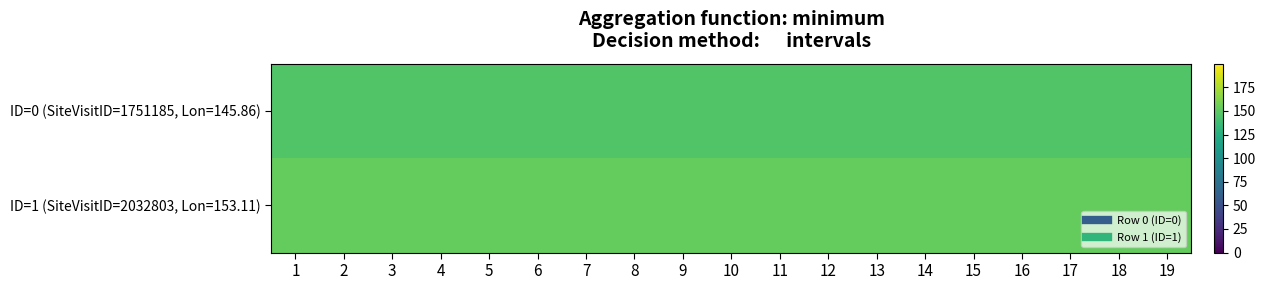

Reading left to right, extract all data points from this chart.

ID=0 (SiteVisitID=1751185, Lon=145.86): 1=145.9	2=145.9	3=145.9	4=145.9	5=145.9	6=145.9	7=145.9	8=145.9	9=145.9	10=145.9	11=145.9	12=145.9	13=145.9	14=145.9	15=145.9	16=145.9	17=145.9	18=145.9	19=145.9
ID=1 (SiteVisitID=2032803, Lon=153.11): 1=153.1	2=153.1	3=153.1	4=153.1	5=153.1	6=153.1	7=153.1	8=153.1	9=153.1	10=153.1	11=153.1	12=153.1	13=153.1	14=153.1	15=153.1	16=153.1	17=153.1	18=153.1	19=153.1